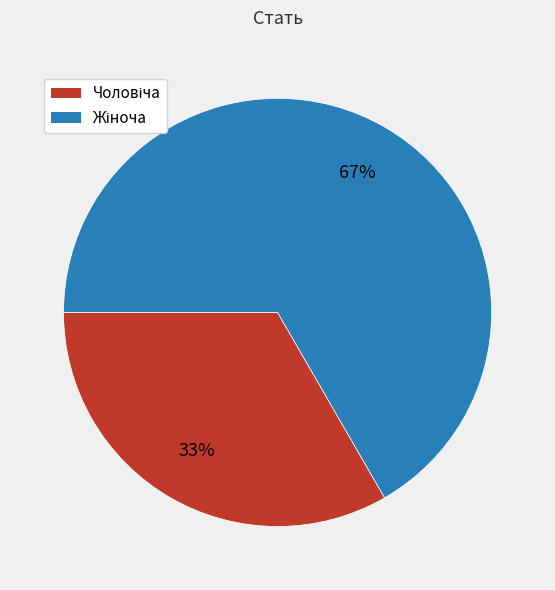

To the nearest percent, what is the average slice percentage?

50%